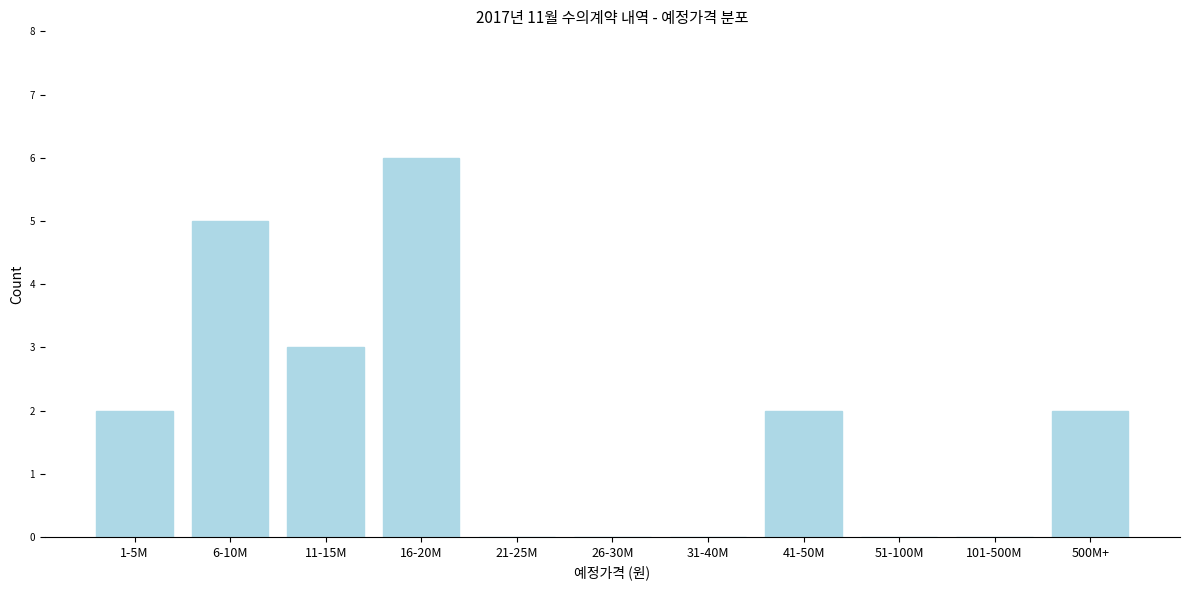

Reading left to right, extract all data points from this chart.

1-5M=2	6-10M=5	11-15M=3	16-20M=6	21-25M=0	26-30M=0	31-40M=0	41-50M=2	51-100M=0	101-500M=0	500M+=2